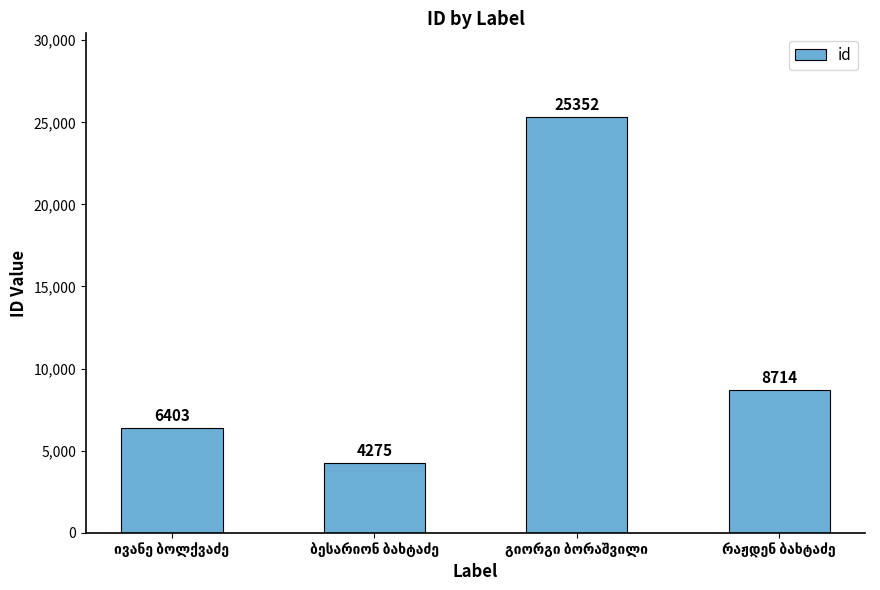

What is the difference between the maximum and minimum values?

21077